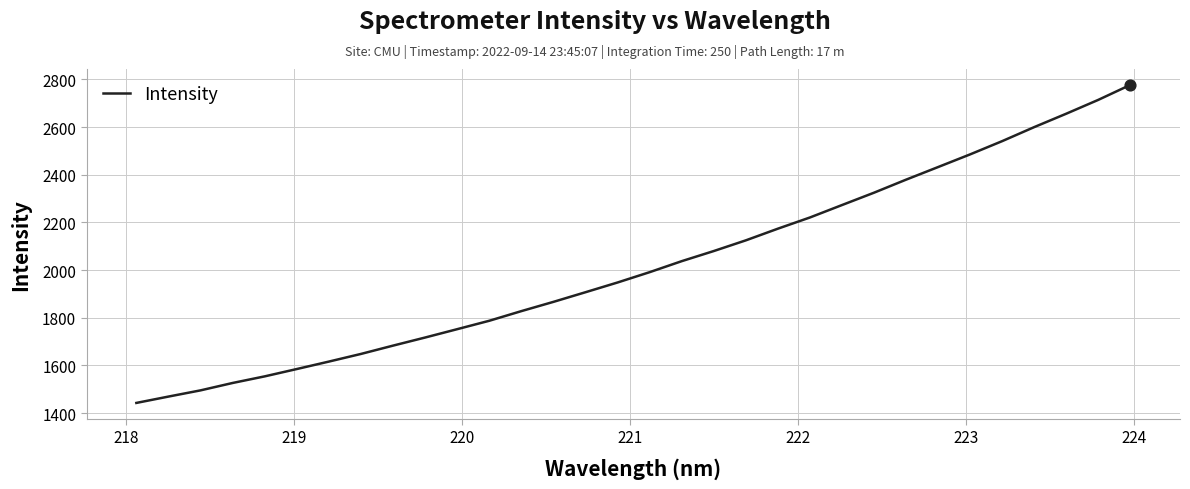

What is the minimum value shown in the chart?

1442.6